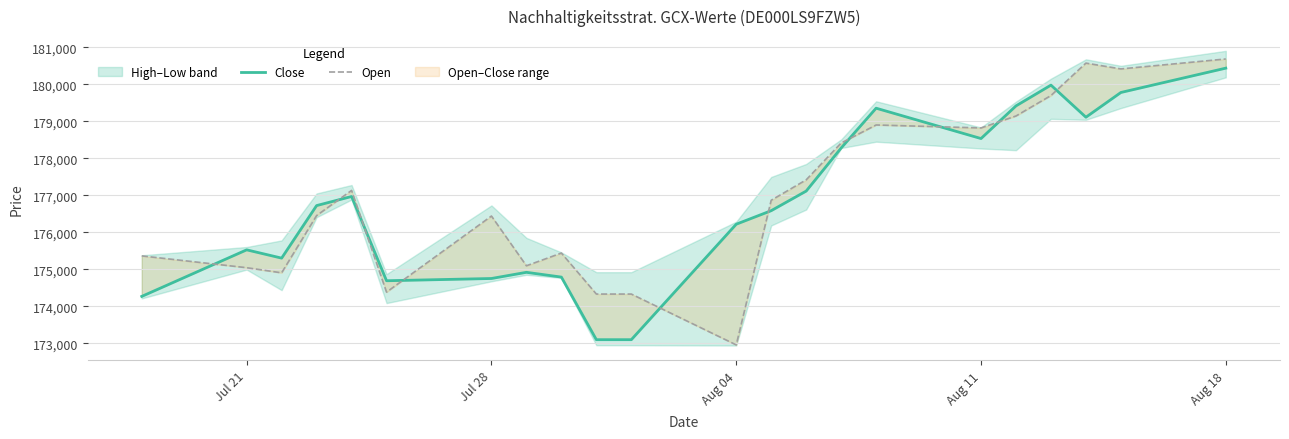

How many data points does each series have?

22